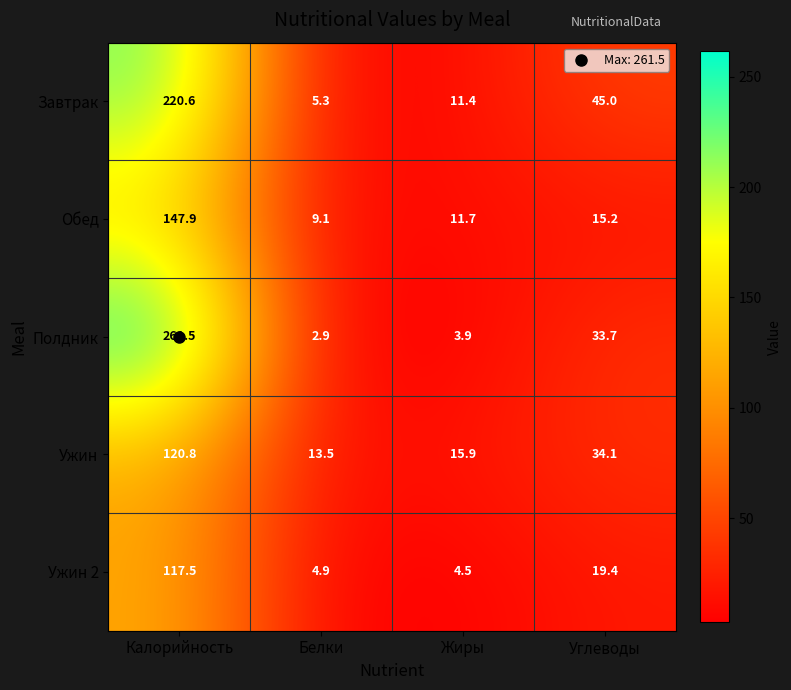

How many data points does each series have?

4